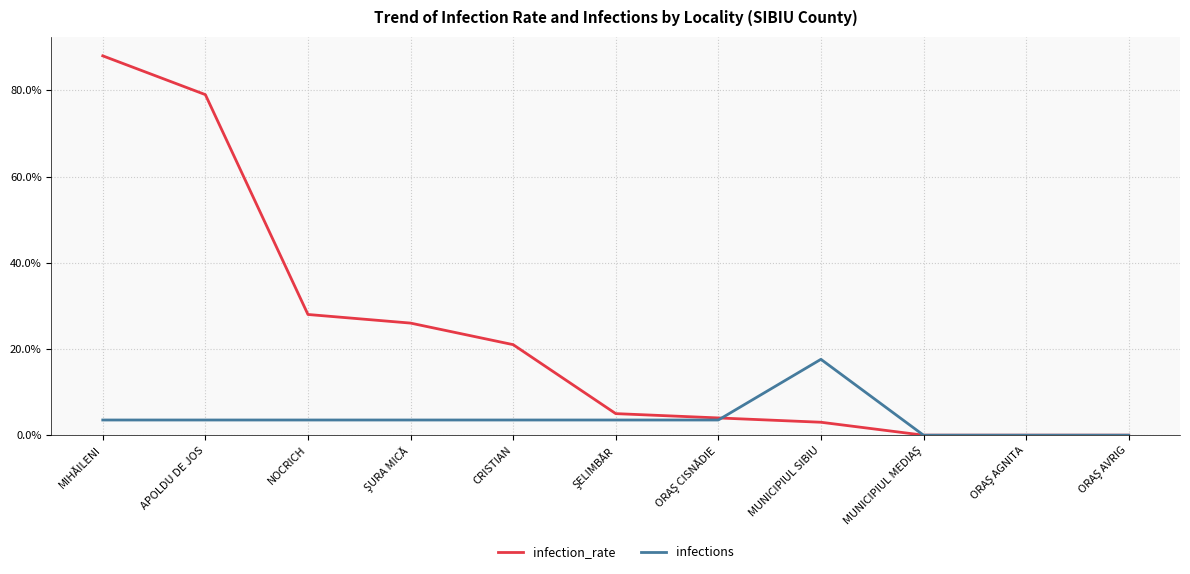

What are all the series names shown in the legend?

infection_rate, infections